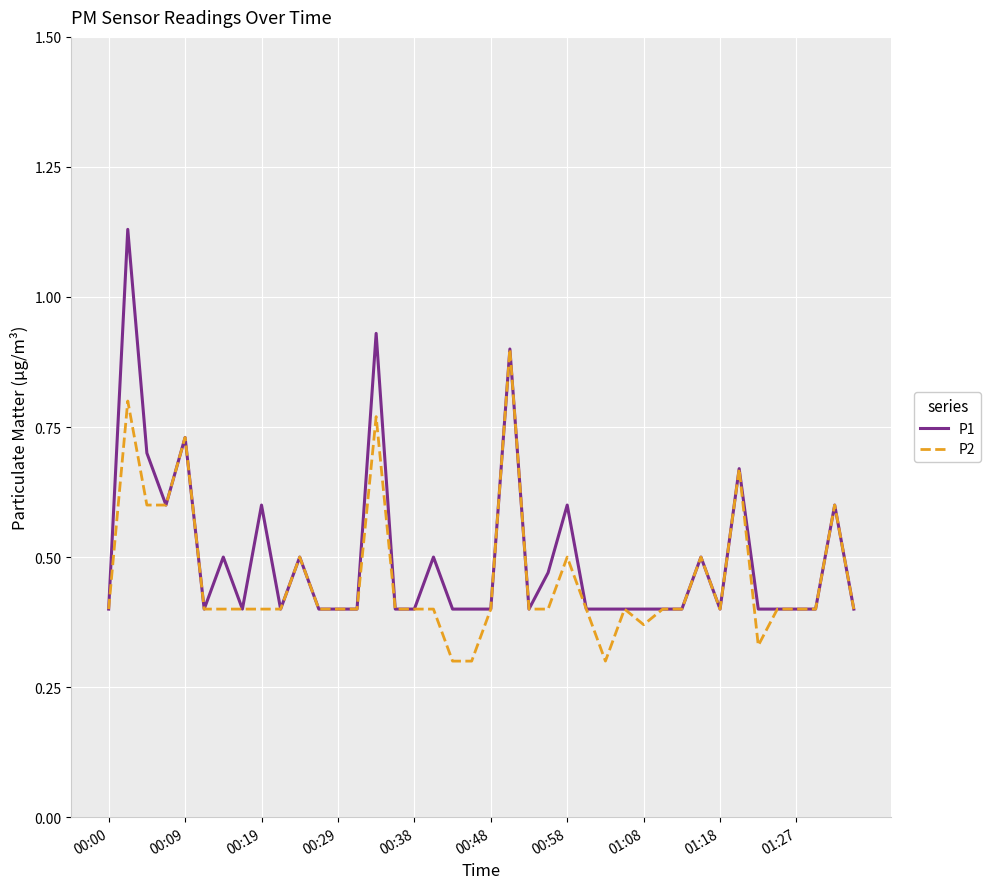

Which series has the largest range (max minus min)?

P1